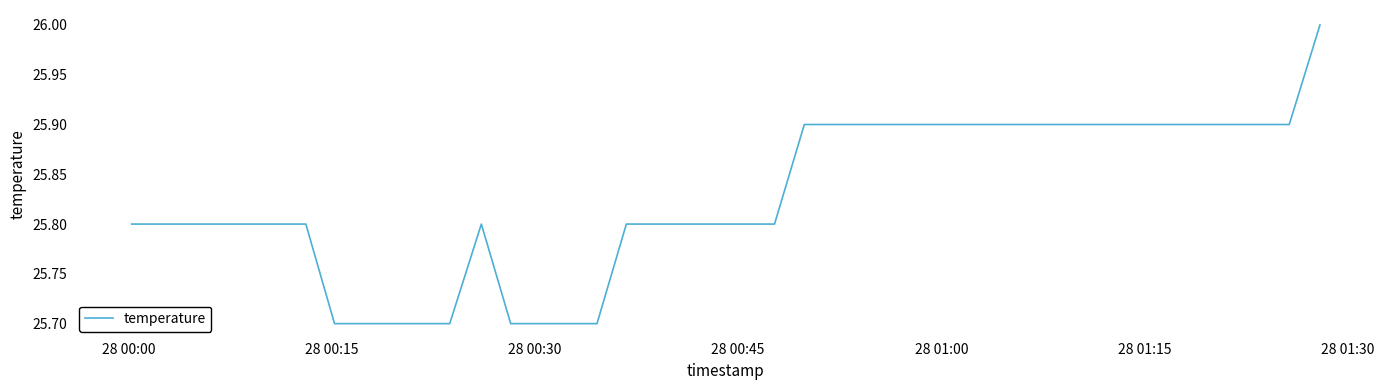

What is the difference between the second highest and second lowest values?

0.2